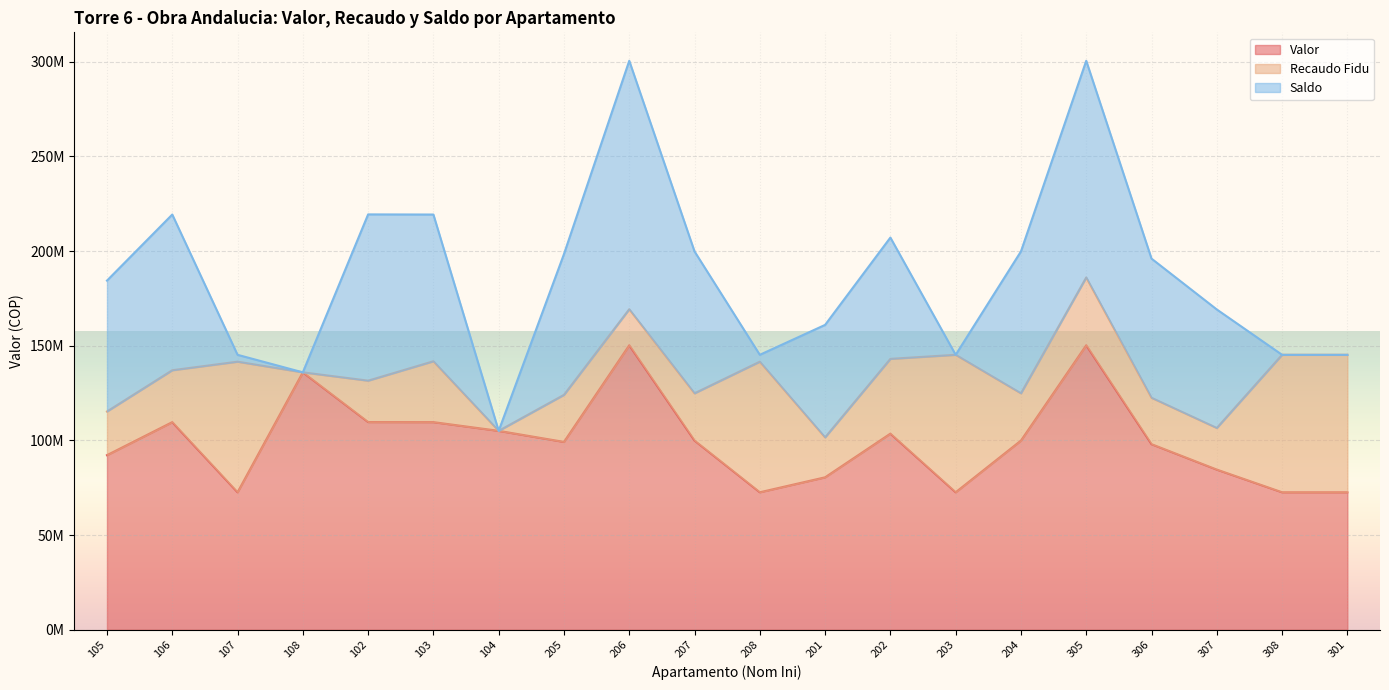

True or false: Recaudo Fidu has a value of 9739466 at 106.

False